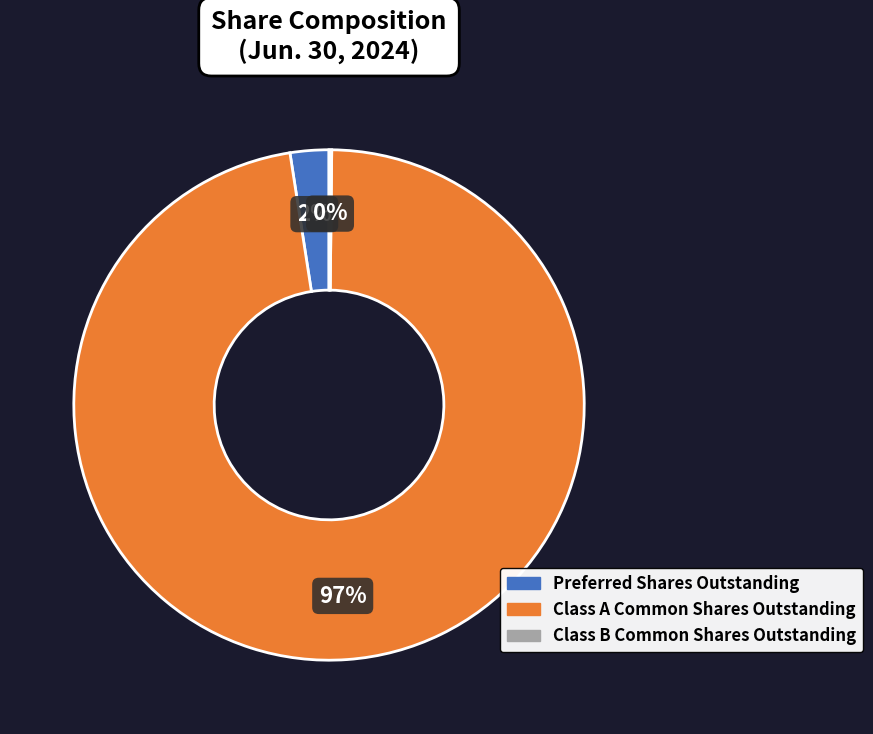

To the nearest percent, what is the average slice percentage?

33%